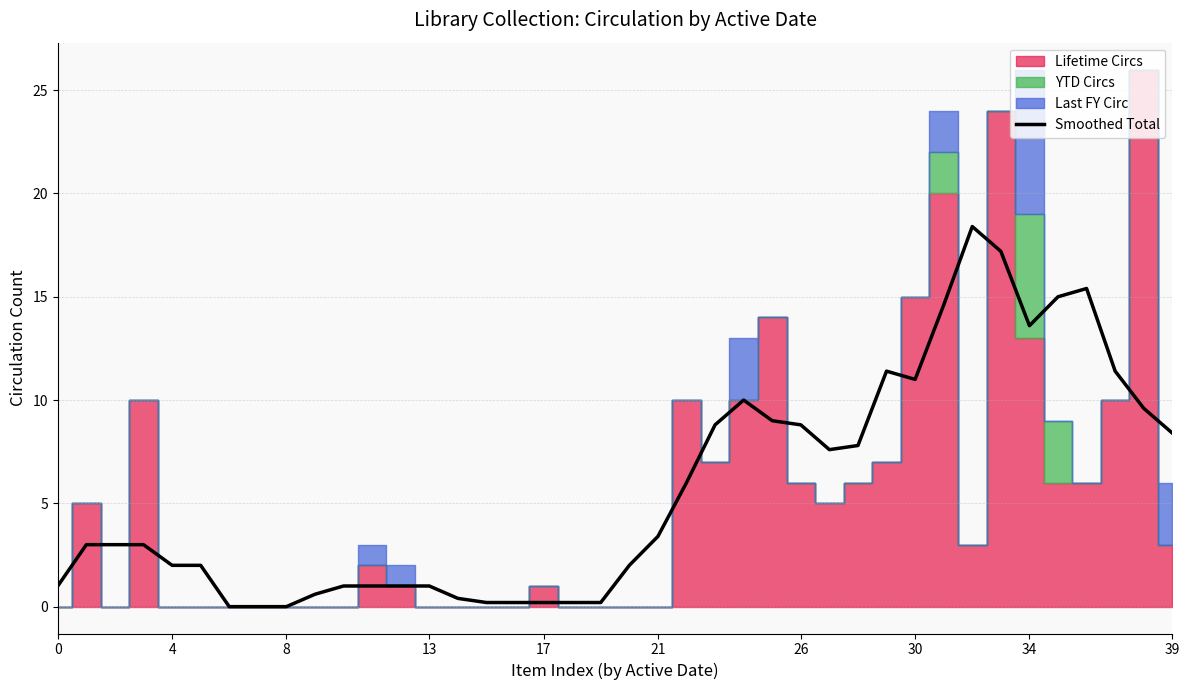

How many interior local peaks (higher than both neighbors) does the data have?

4